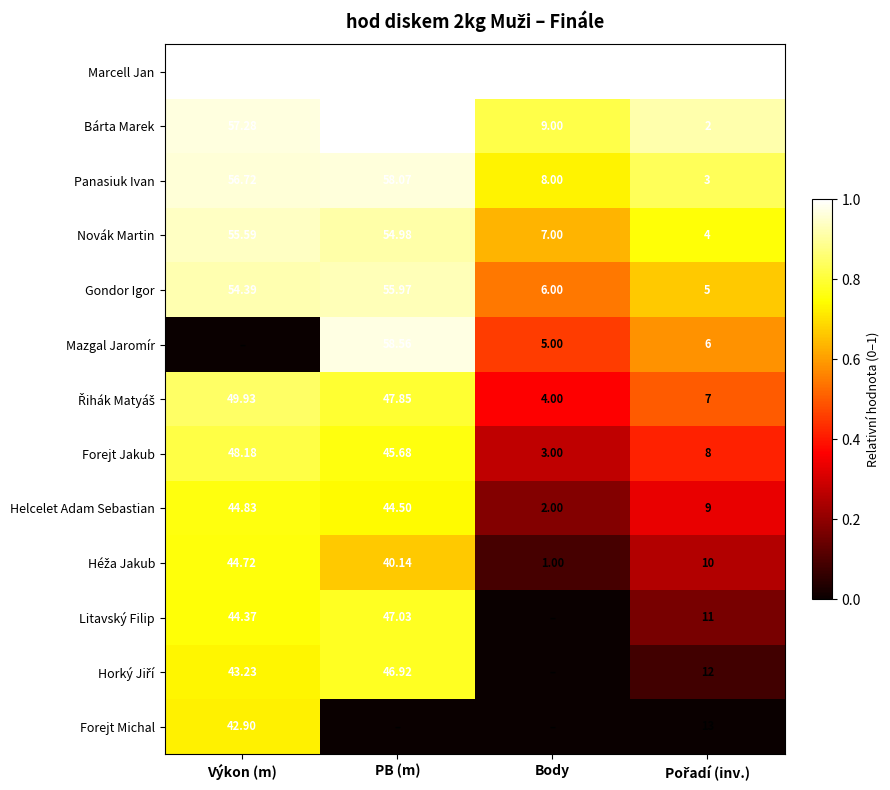

At which label is Panasiuk Ivan closest to 30?

Body